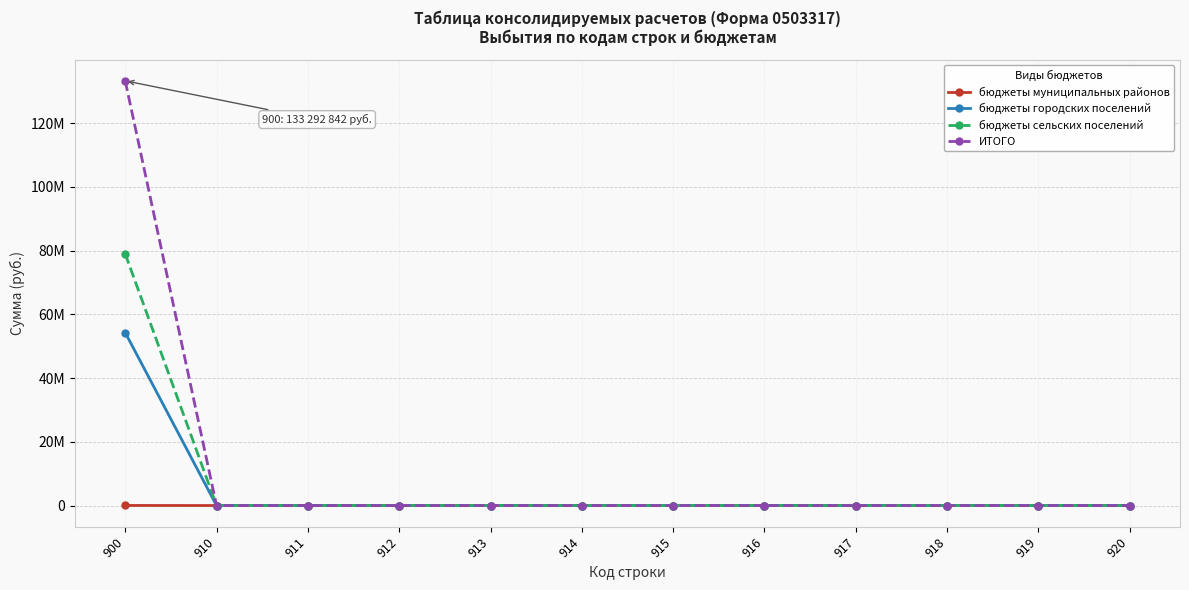

Does the chart display data point markers on the line(s)?

Yes